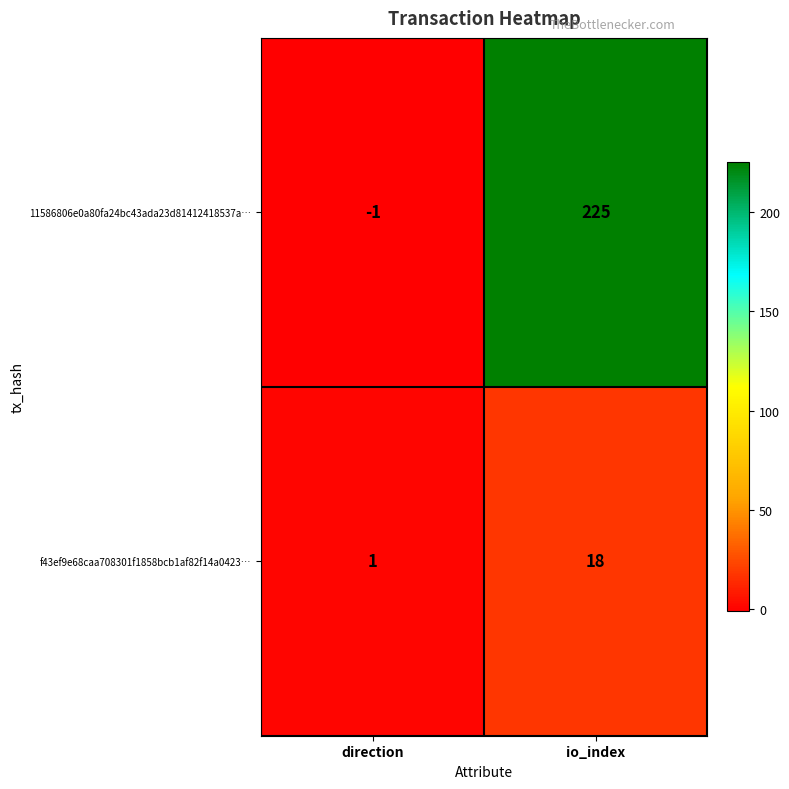

How many data points does each series have?

2